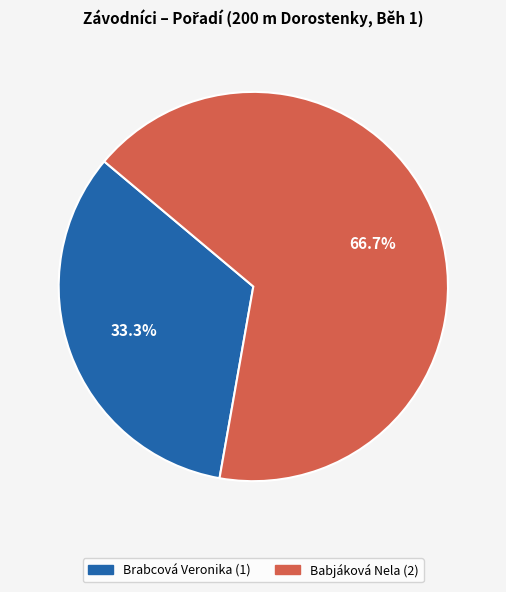

How many slices are in this pie chart?

2